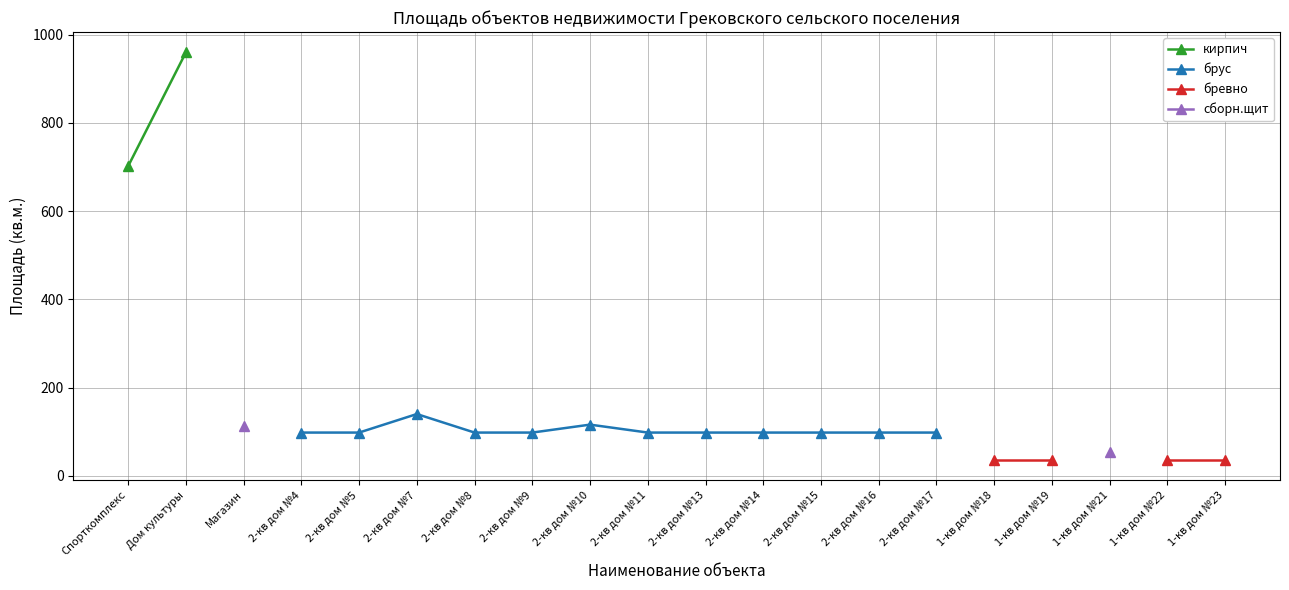

Is this an area chart (filled region under the line)?

No